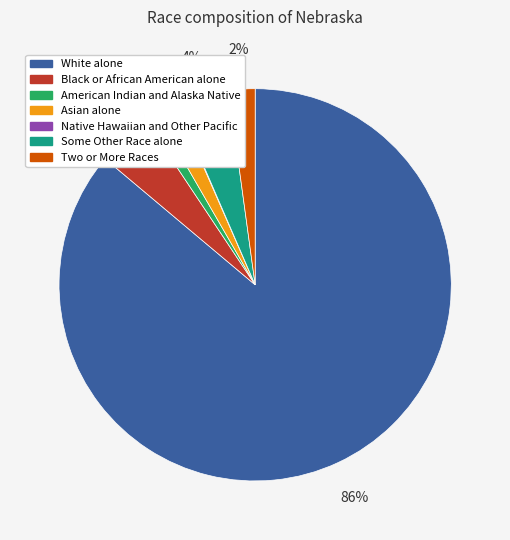

Do American Indian and Alaska Native and White alone together represent more than half of the pie?

Yes